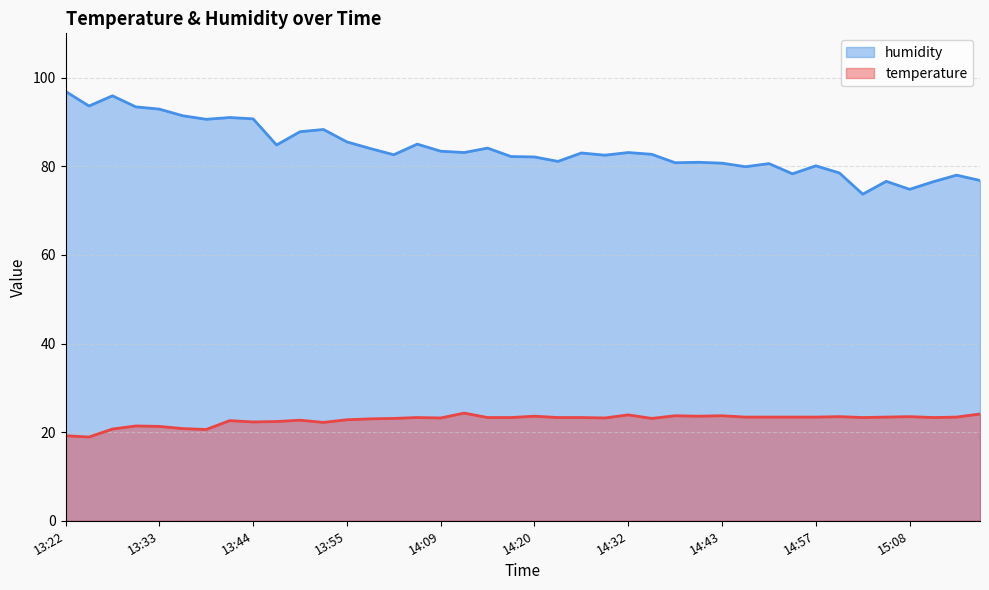

Reading right to left, extract all data points from this chart.

temperature: 15:16=24.1	15:13=23.4	15:11=23.3	15:08=23.5	15:05=23.4	15:02=23.3	14:59=23.5	14:57=23.4	14:51=23.4	14:48=23.4	14:46=23.4	14:43=23.7	14:40=23.6	14:37=23.7	14:34=23.1	14:32=23.9	14:29=23.2	14:26=23.3	14:23=23.3	14:20=23.6	14:18=23.3	14:15=23.3	14:12=24.3	14:09=23.2	14:07=23.3	14:04=23.1	13:58=23.0	13:55=22.8	13:53=22.2	13:50=22.7	13:47=22.4	13:44=22.3	13:41=22.6	13:39=20.6	13:36=20.8	13:33=21.3	13:30=21.4	13:28=20.7	13:25=18.9	13:22=19.2
humidity: 15:16=76.8	15:13=78.0	15:11=76.5	15:08=74.8	15:05=76.6	15:02=73.7	14:59=78.5	14:57=80.1	14:51=78.3	14:48=80.6	14:46=79.9	14:43=80.7	14:40=80.9	14:37=80.8	14:34=82.7	14:32=83.1	14:29=82.5	14:26=83.0	14:23=81.1	14:20=82.1	14:18=82.2	14:15=84.1	14:12=83.1	14:09=83.4	14:07=85.0	14:04=82.6	13:58=84.0	13:55=85.5	13:53=88.3	13:50=87.8	13:47=84.8	13:44=90.7	13:41=91.0	13:39=90.6	13:36=91.4	13:33=92.9	13:30=93.4	13:28=95.9	13:25=93.6	13:22=96.9